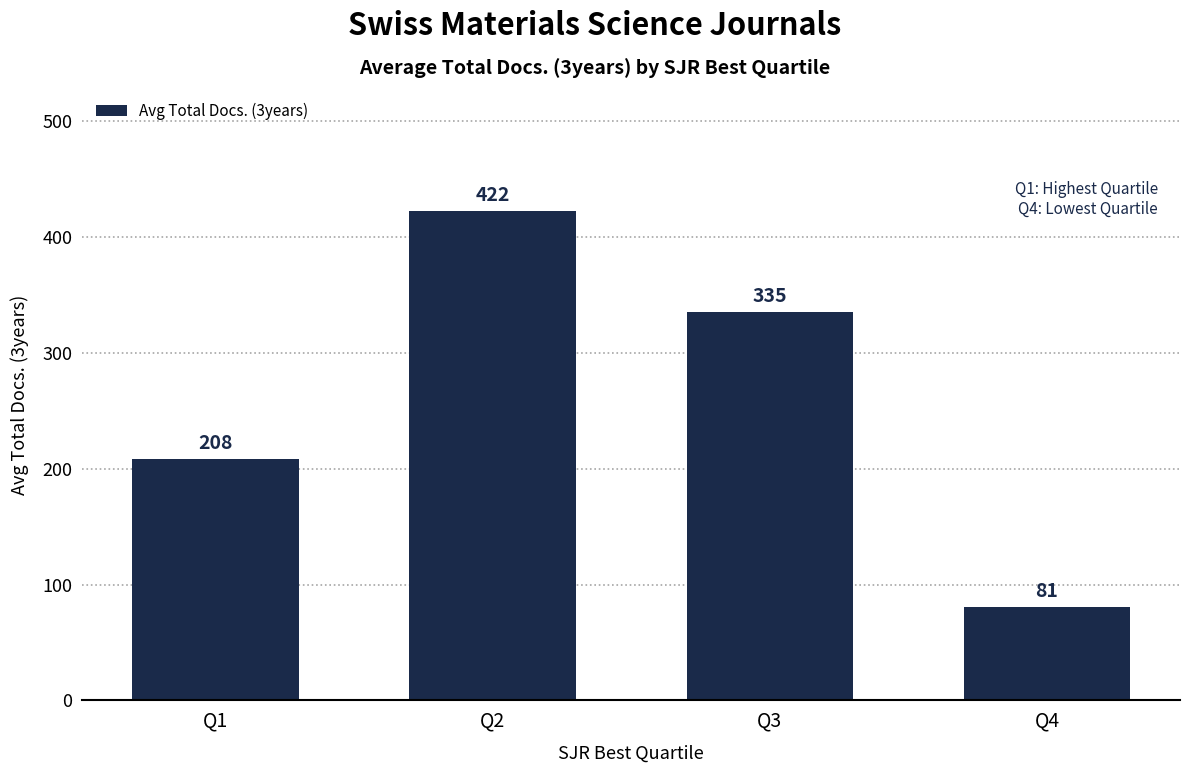

What is the minimum value shown in the chart?

80.8